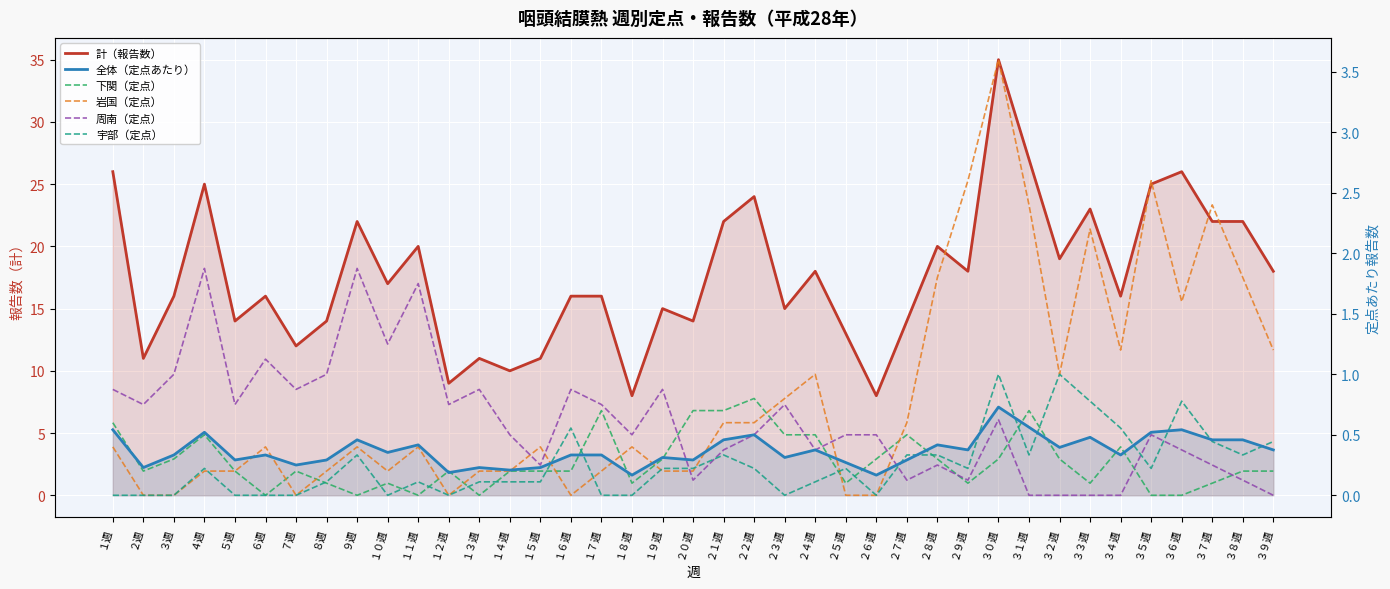

At how many categories does at least one series exceed 15?

24